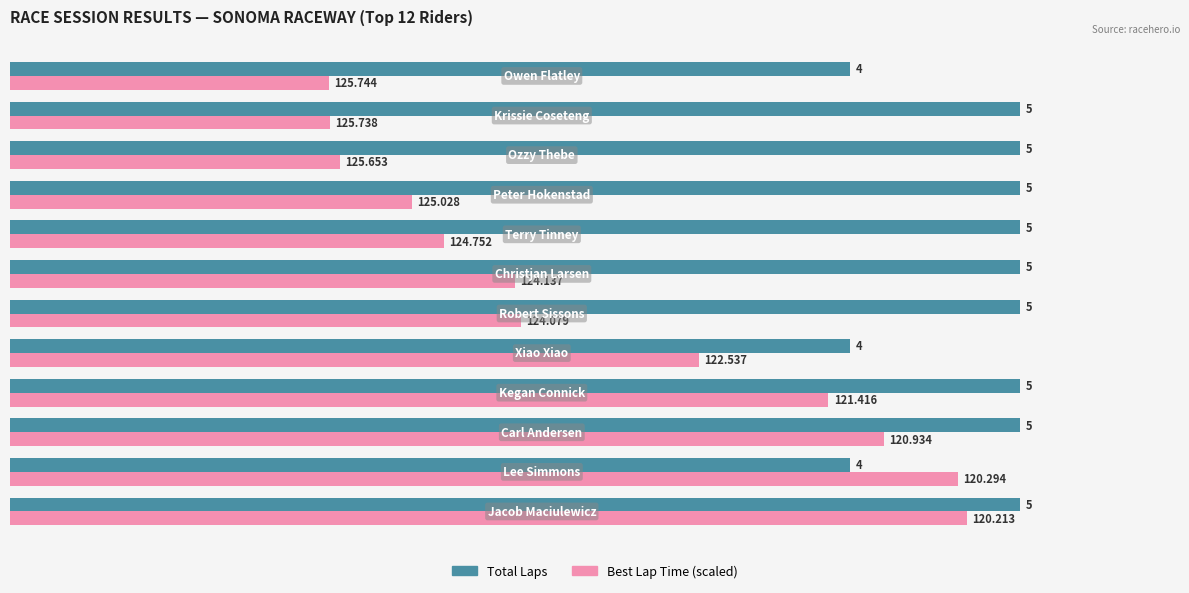

What are all the series names shown in the legend?

Total Laps, Best Lap Time (scaled)